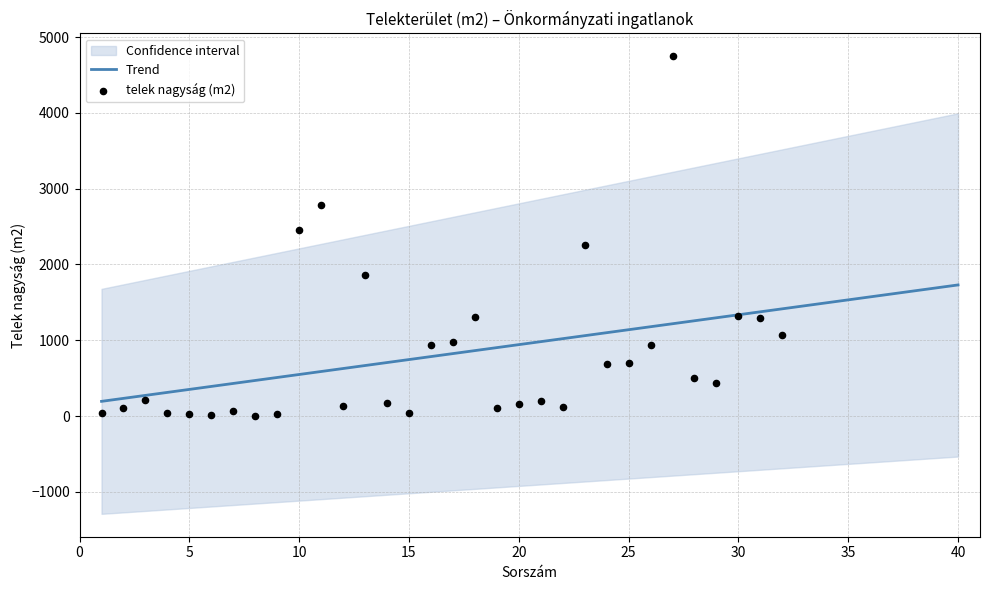

Between 16 and 29, which is larger?

16